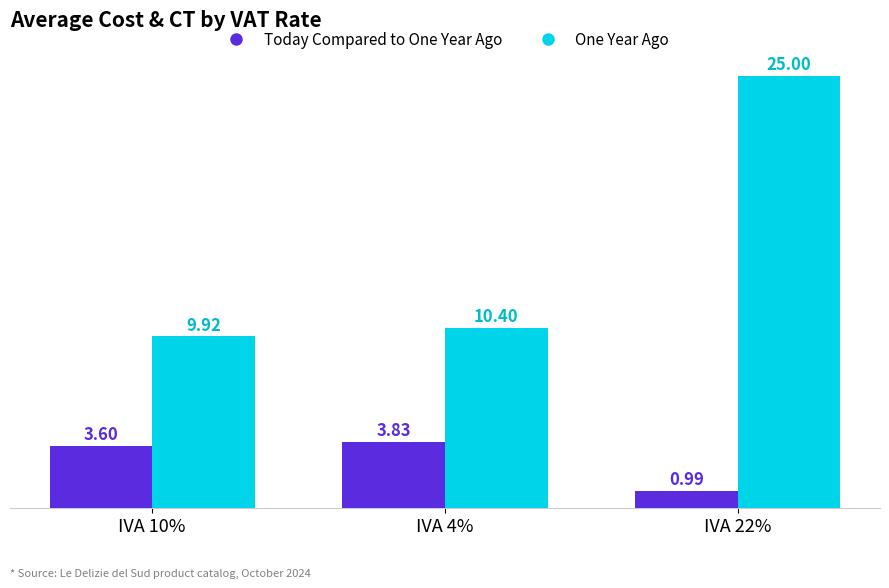

How many bars are there in each group?

2